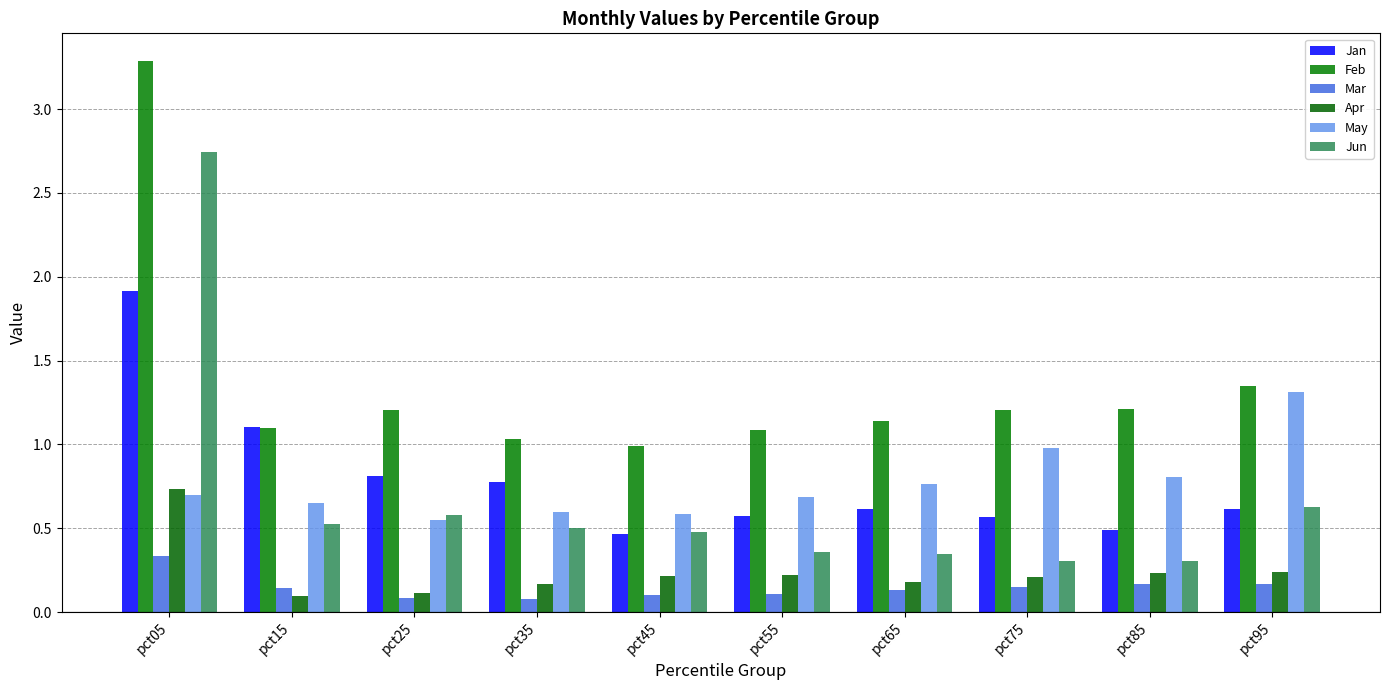

Reading left to right, what are all the values shown in this chart?

Jan: 1.9	1.1	0.8	0.8	0.5	0.6	0.6	0.6	0.5	0.6
Feb: 3.3	1.1	1.2	1.0	1.0	1.1	1.1	1.2	1.2	1.3
Mar: 0.3	0.1	0.1	0.1	0.1	0.1	0.1	0.1	0.2	0.2
Apr: 0.7	0.1	0.1	0.2	0.2	0.2	0.2	0.2	0.2	0.2
May: 0.7	0.6	0.6	0.6	0.6	0.7	0.8	1.0	0.8	1.3
Jun: 2.7	0.5	0.6	0.5	0.5	0.4	0.3	0.3	0.3	0.6